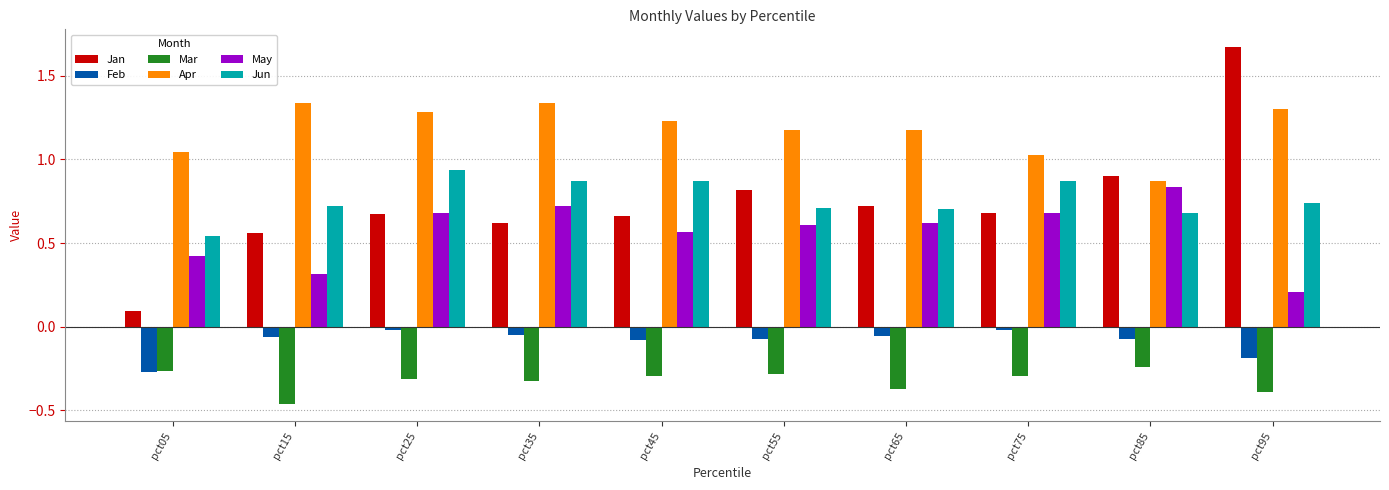

True or false: Jan has a value of 0.9 at pct85.

True